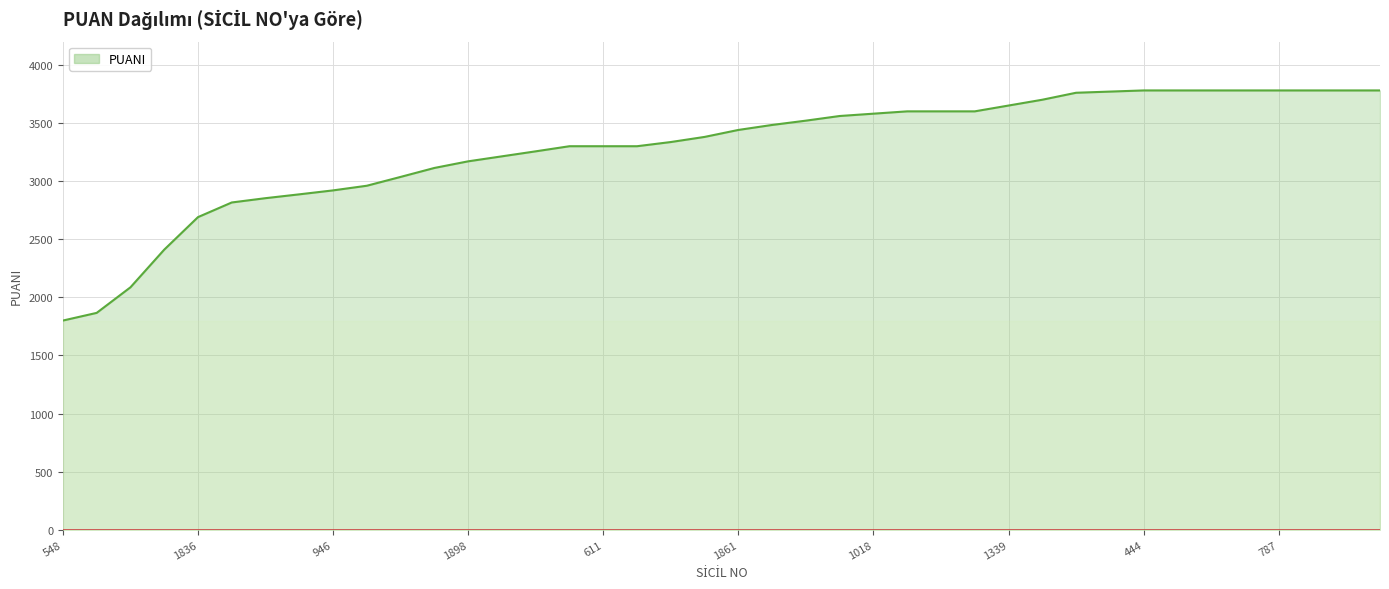

What is the greatest value displayed?

3780